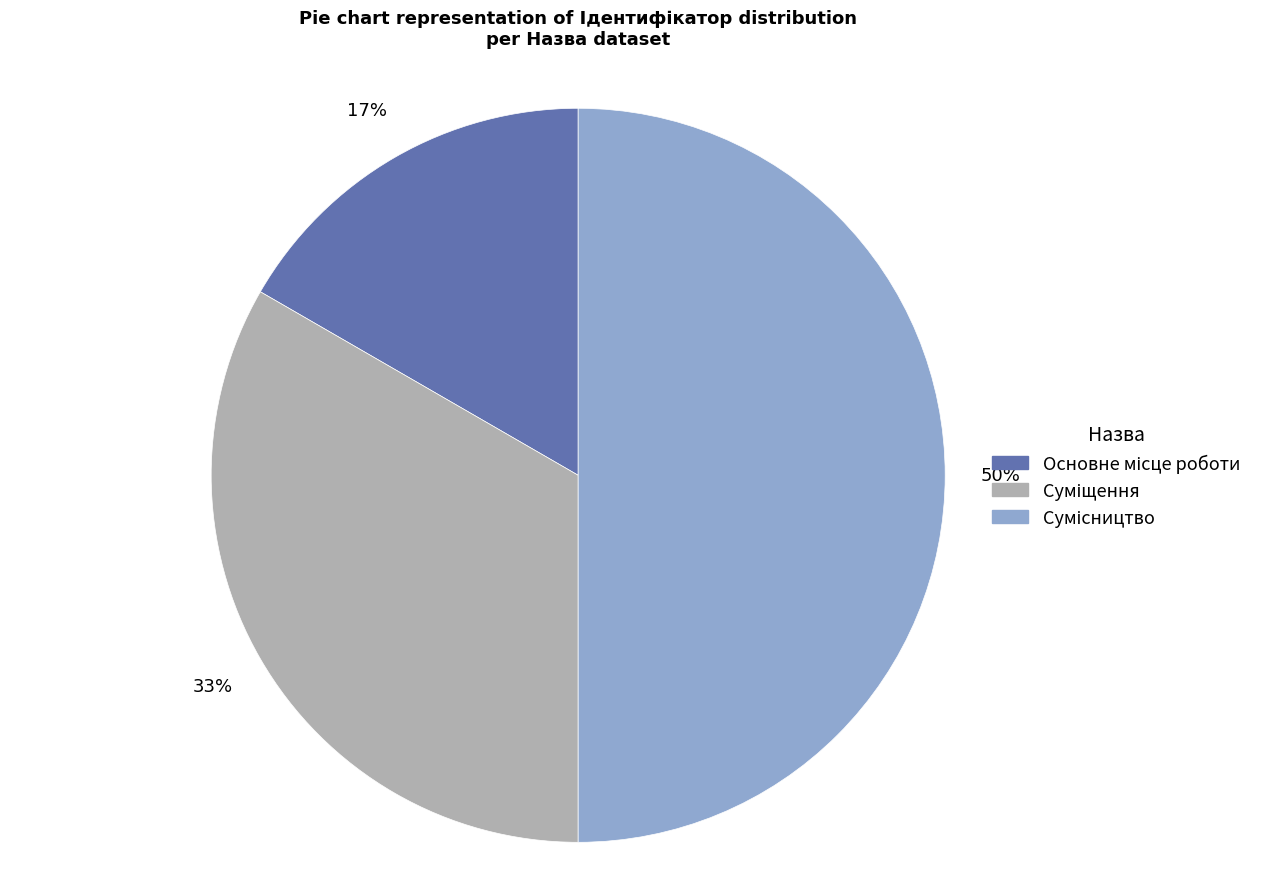

To the nearest percent, what is the average slice percentage?

33%